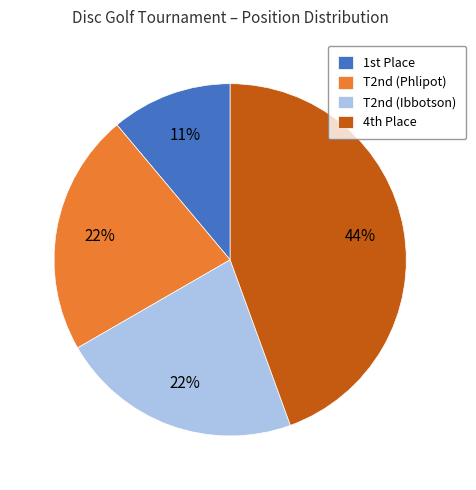

Which category has the smallest portion of the pie?

1st Place